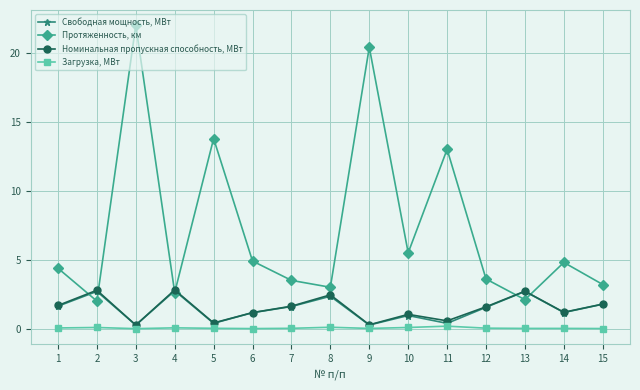

Is it true that Свободная мощность, МВт equals 2.7 at 4?

True